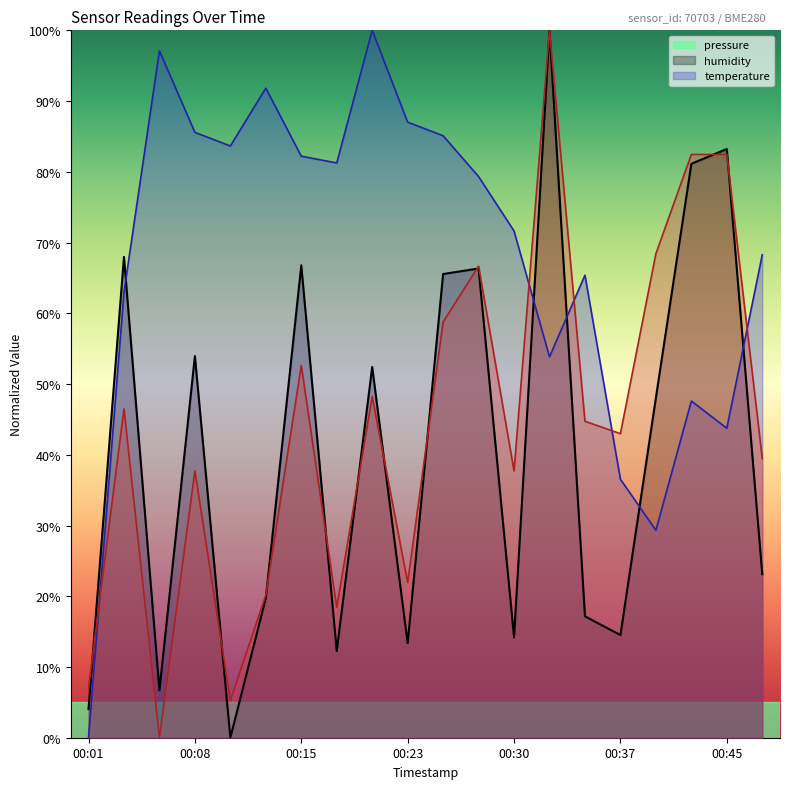

What is the sum of the humidity values at 00:28 and 00:33?

133.2